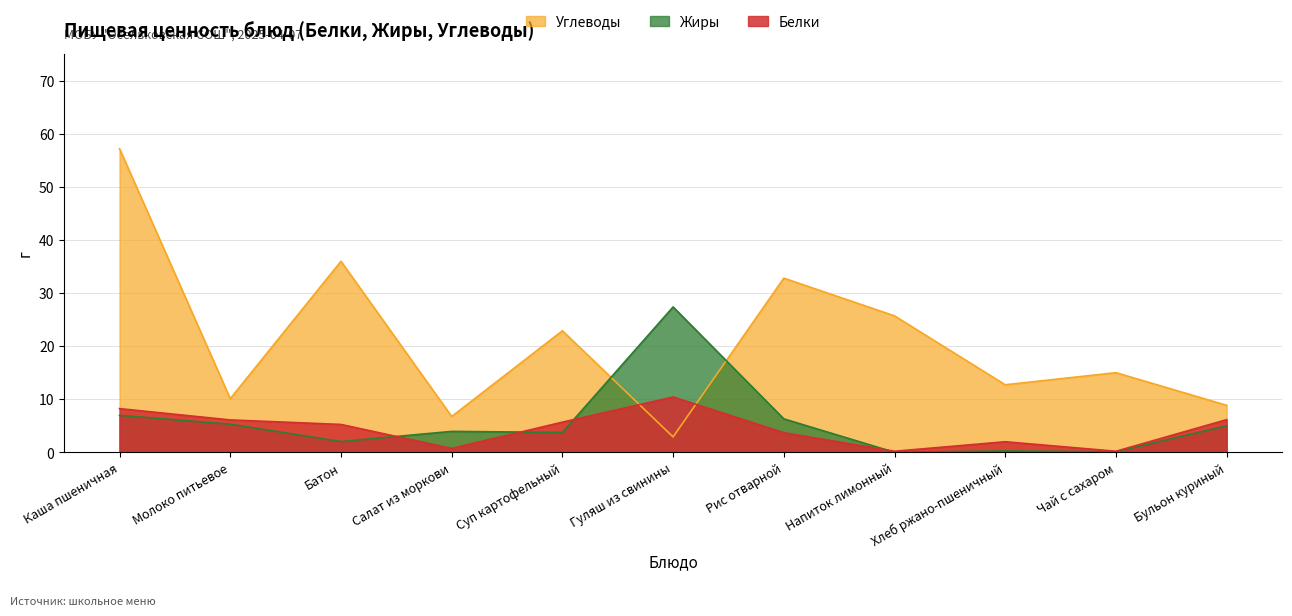

At which label does Углеводы first exceed 15?

Каша пшеничная